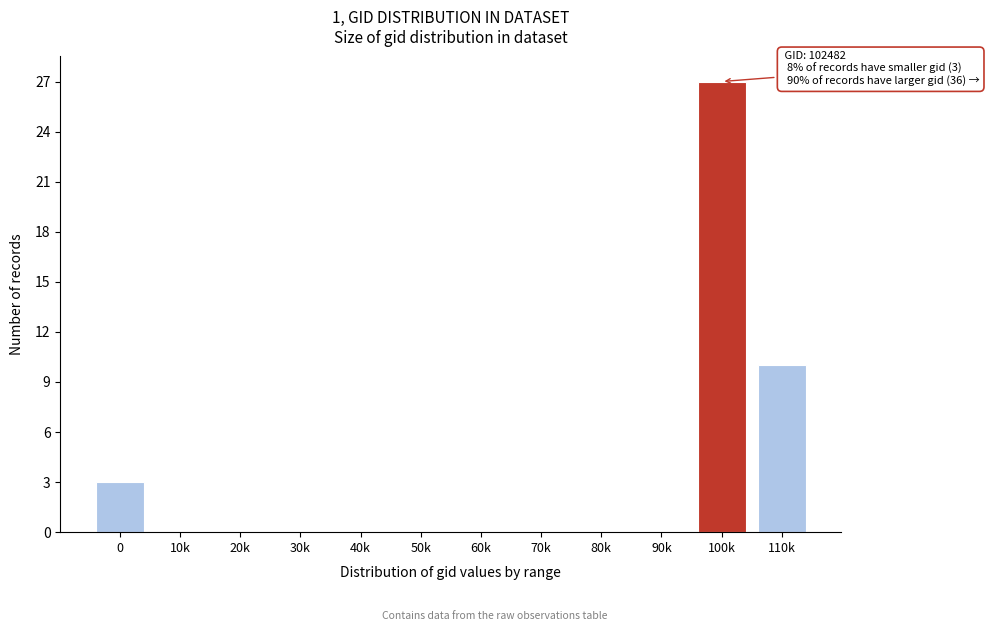

Reading left to right, what are all the values shown in this chart?

0=3	10k=0	20k=0	30k=0	40k=0	50k=0	60k=0	70k=0	80k=0	90k=0	100k=27	110k=10